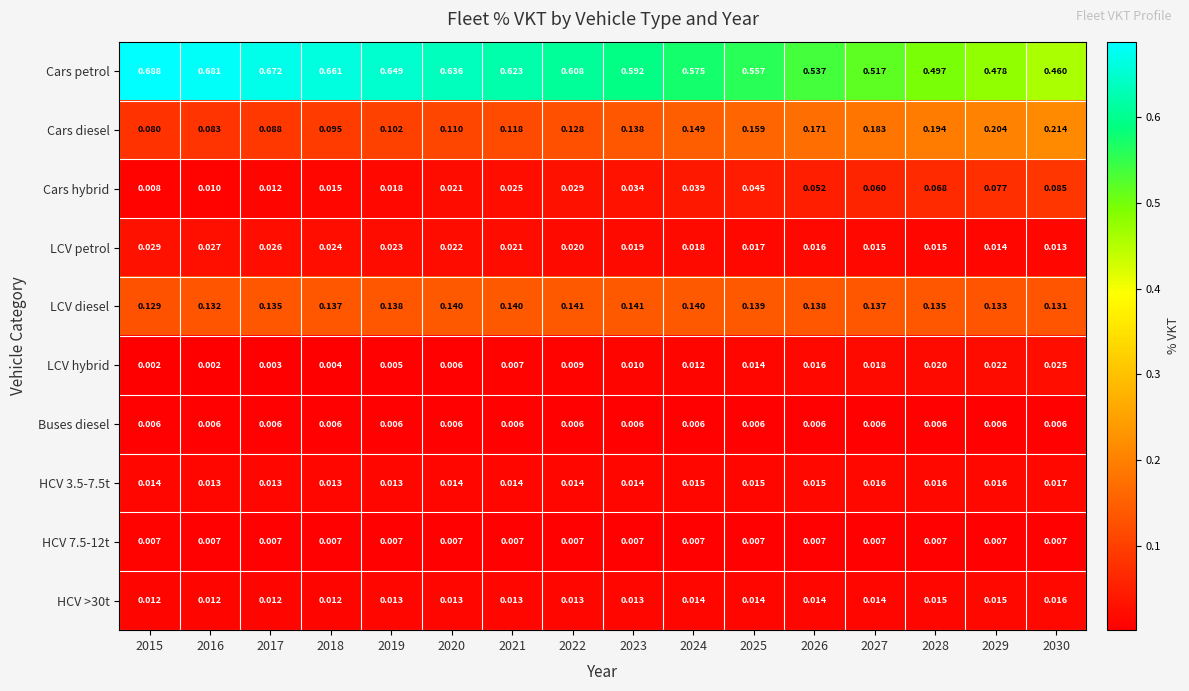

Which series has the largest total across all categories?

Cars petrol